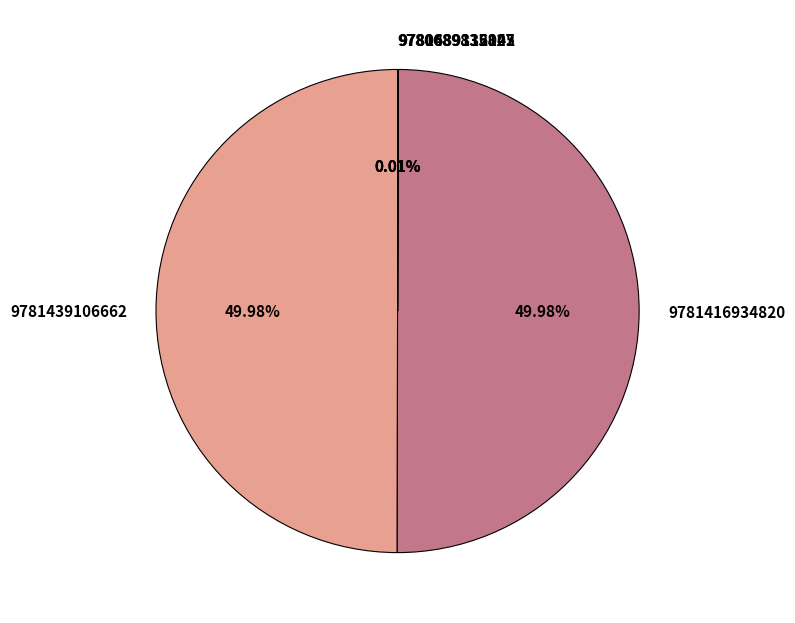

What is the change in value from 9781439106662 to 9780689835827?

-19331125